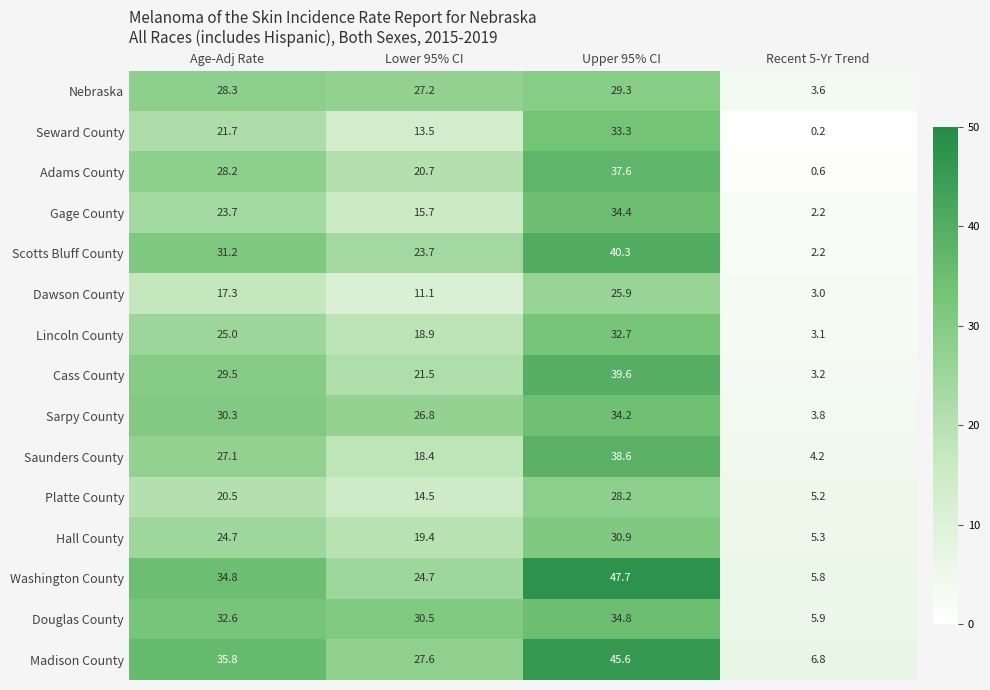

How many series are shown in this chart?

15